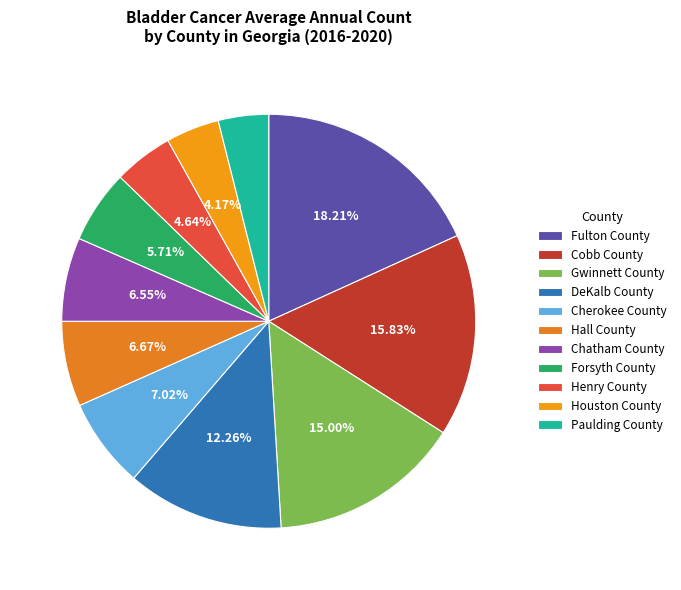

Is it true that Paulding County is 4% of the pie?

True